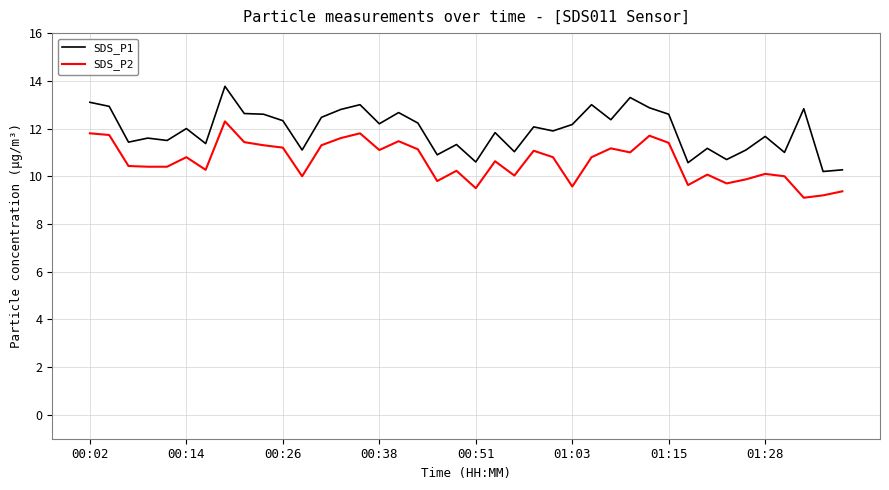

What is the difference between the maximum and minimum values in the SDS_P2 series?

3.2